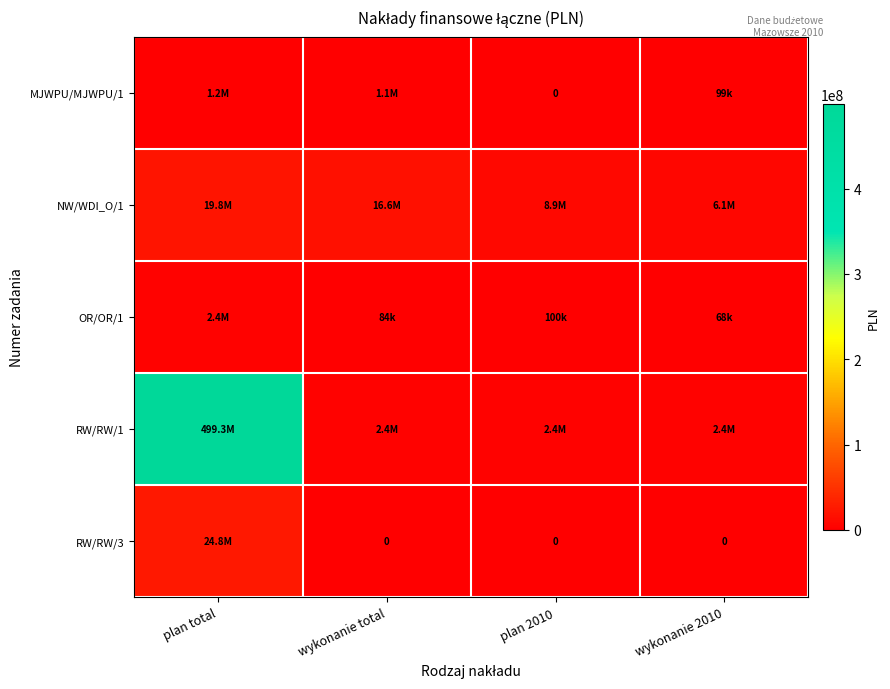

The NW/WDI_O/1 series shows 8861879.0 at plan 2010. True or false?

True